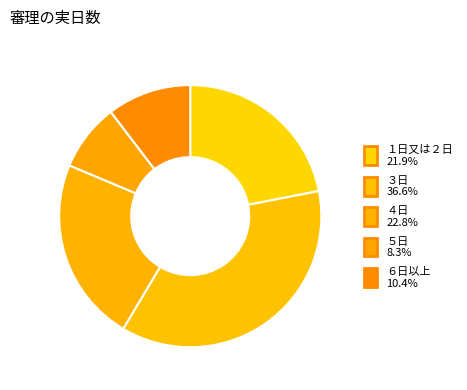

Which has a higher value, ３日 or ４日?

３日